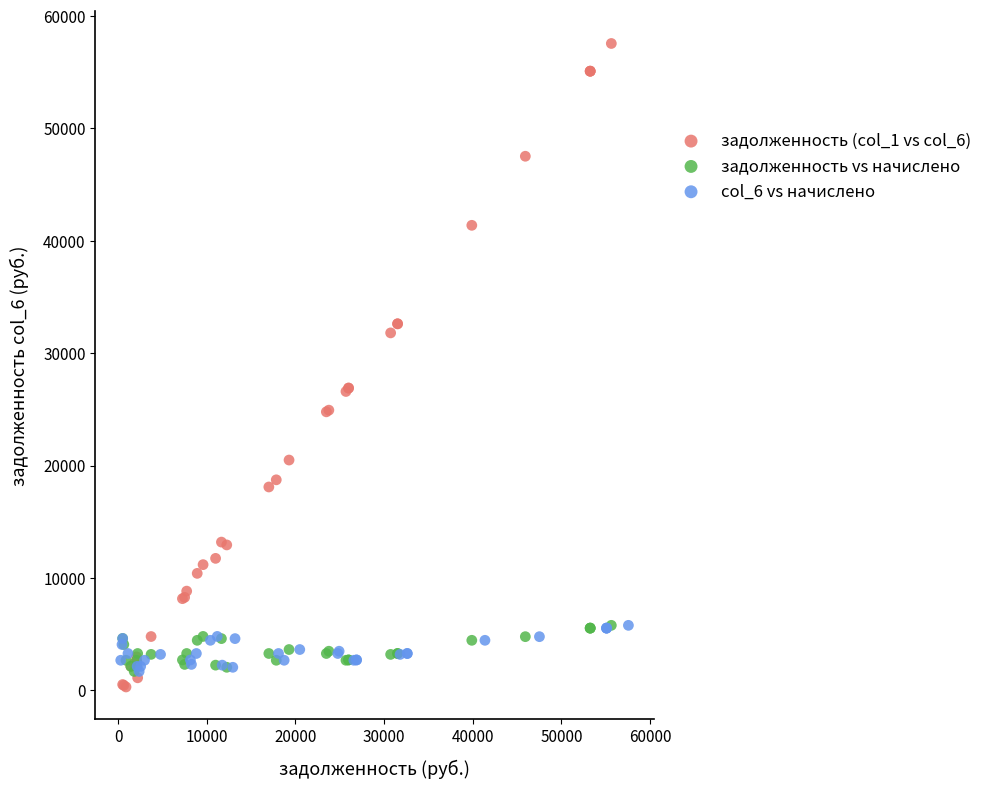

Which series contains the highest Y value?

задолженность (col_1 vs col_6)